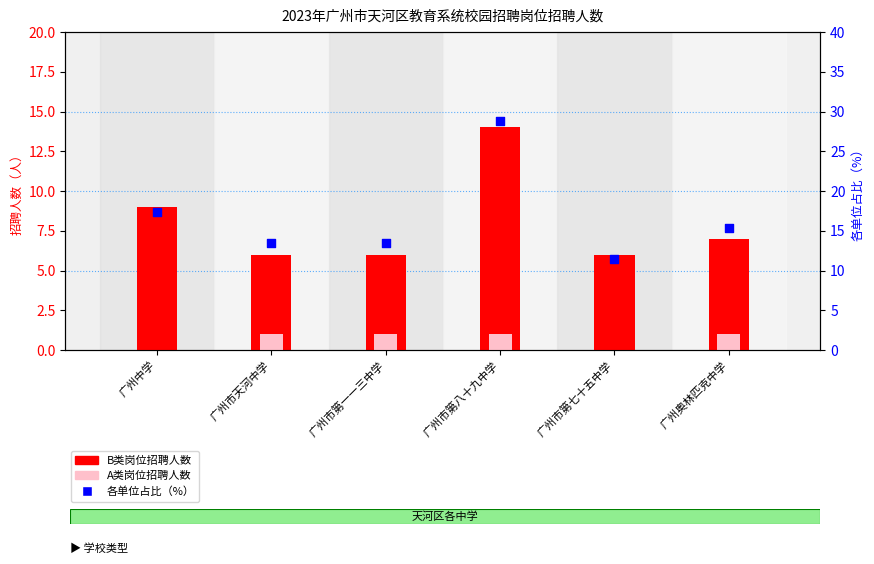

Is the value of A类岗位招聘人数 at 广州市第八十九中学 greater than the value of B类岗位招聘人数 at 广州中学?

No